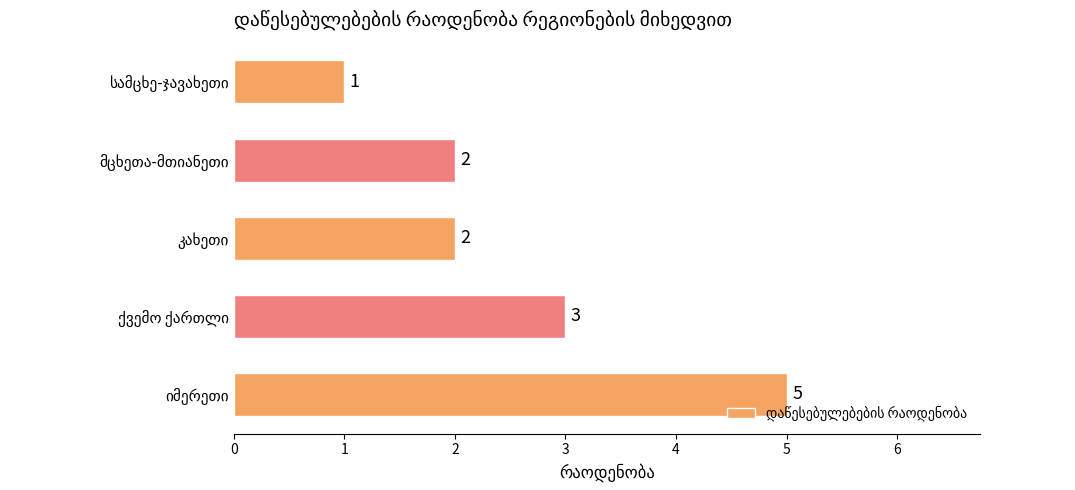

What is the sum of all values?

13